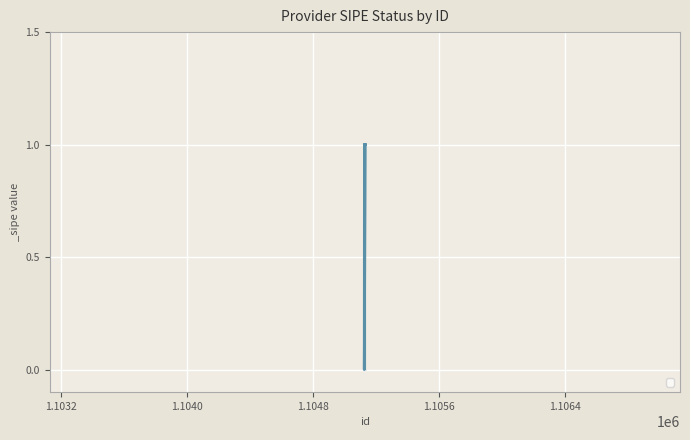

List the labels in order of value, smallest first.

1105127, 1105130, 1105134, 1105132, 1105131, 1105129, 1105128, 1105133